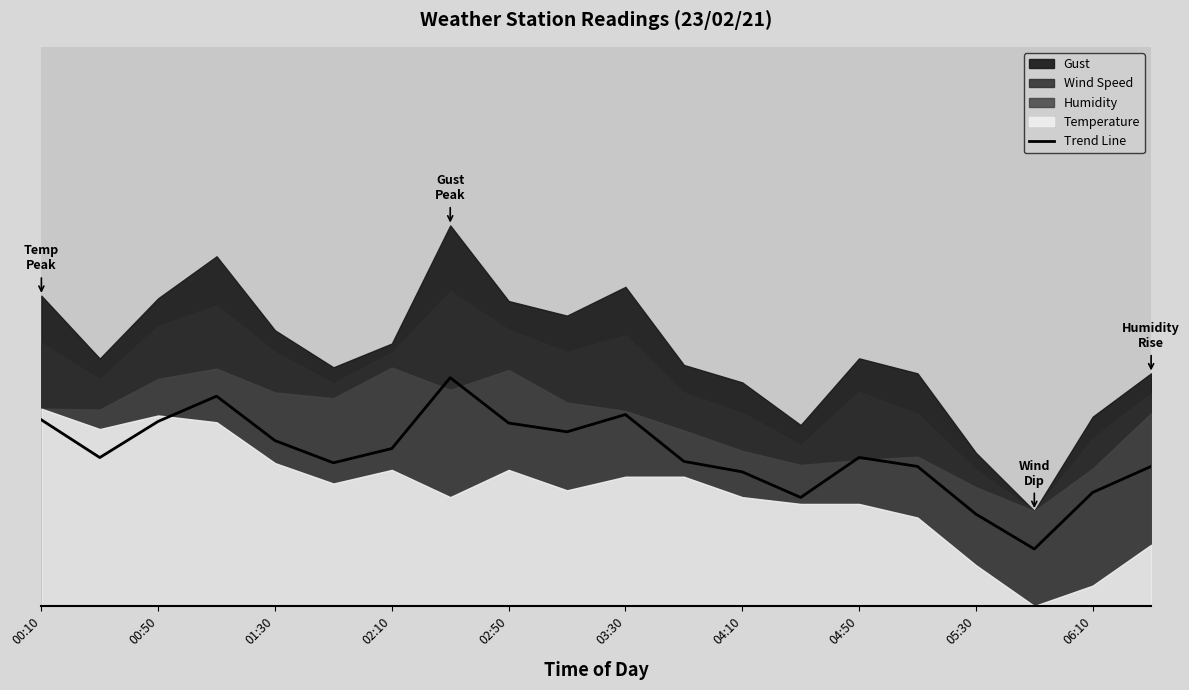

Is it true that the value at 01:30 is 25.1?

True